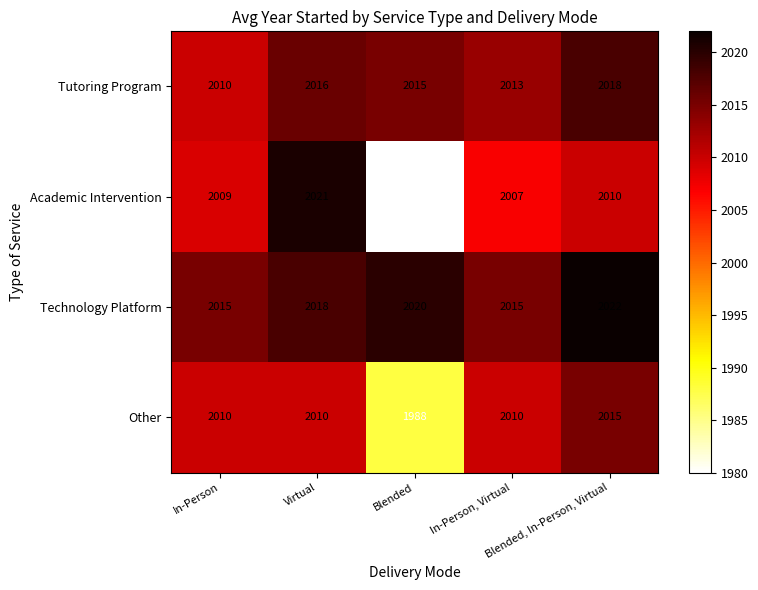

What is the difference between the second highest and second lowest values in the Academic Intervention series?

3